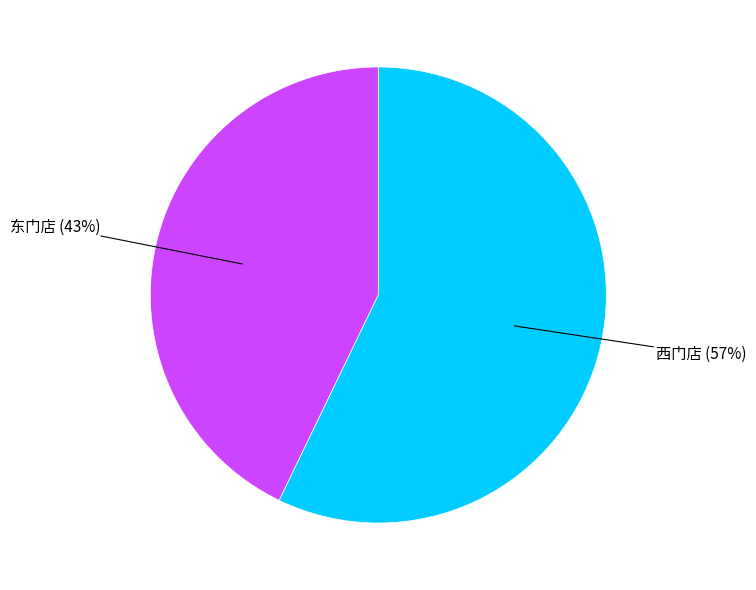

Is there any slice that represents more than half of the pie?

Yes